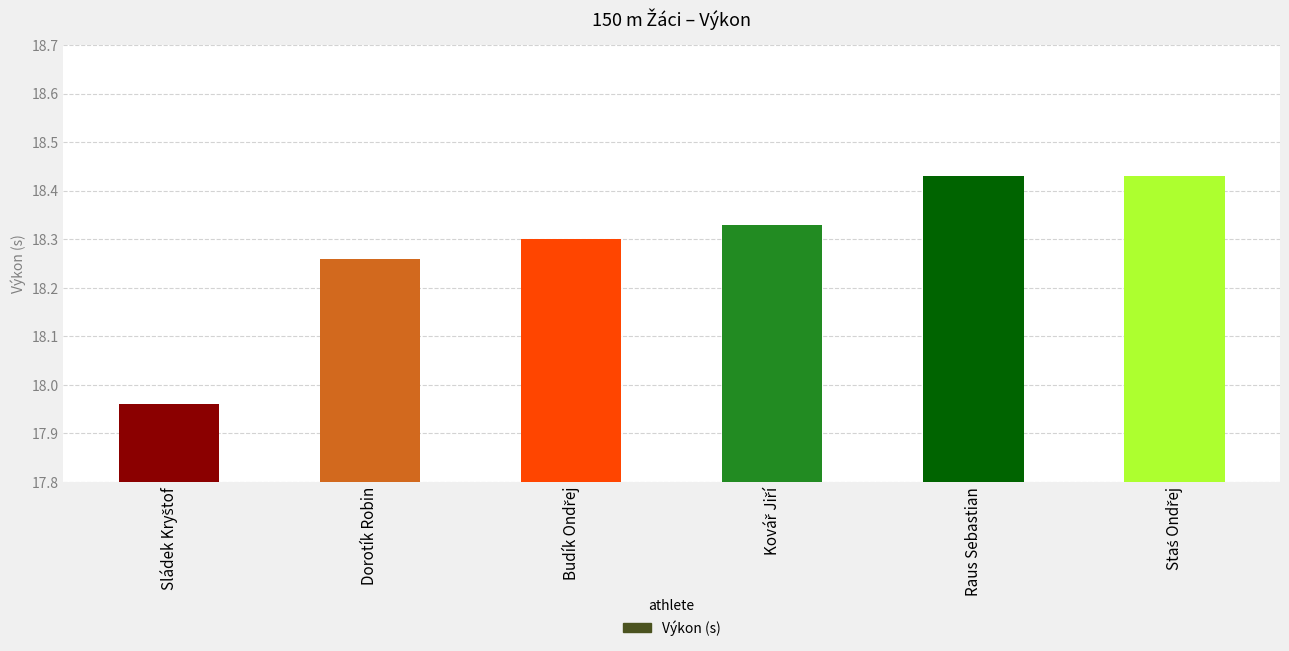

Between Raus Sebastian and Dorotík Robin, which is larger?

Raus Sebastian